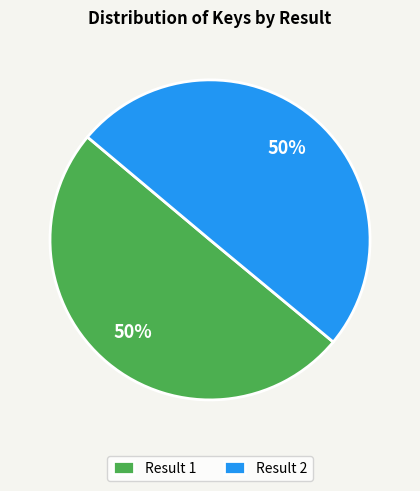

True or false: Result 1 accounts for 39% of the total.

False